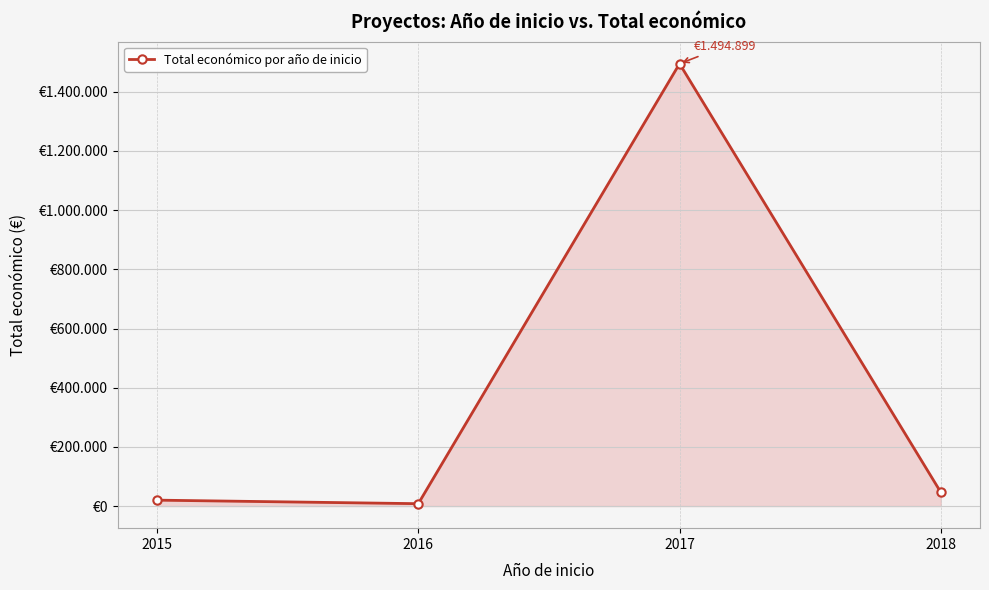

What is the minimum value shown in the chart?

8000